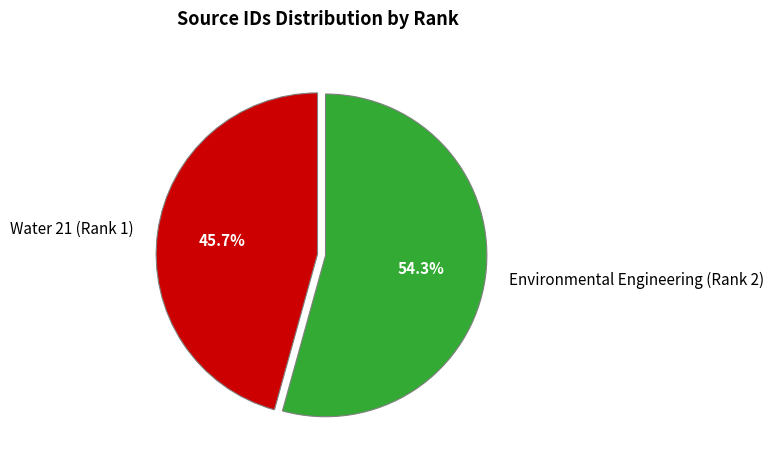

Which category has the biggest portion of the pie?

Environmental Engineering (Rank 2)